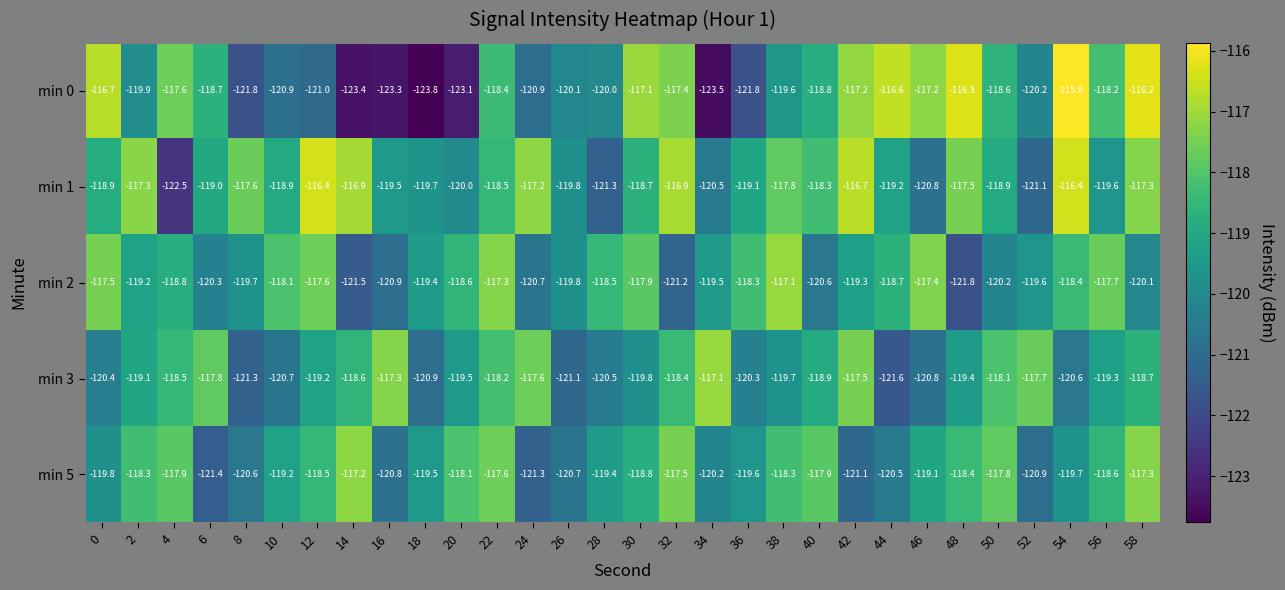

The min 2 series shows -78.9 at 38. True or false?

False